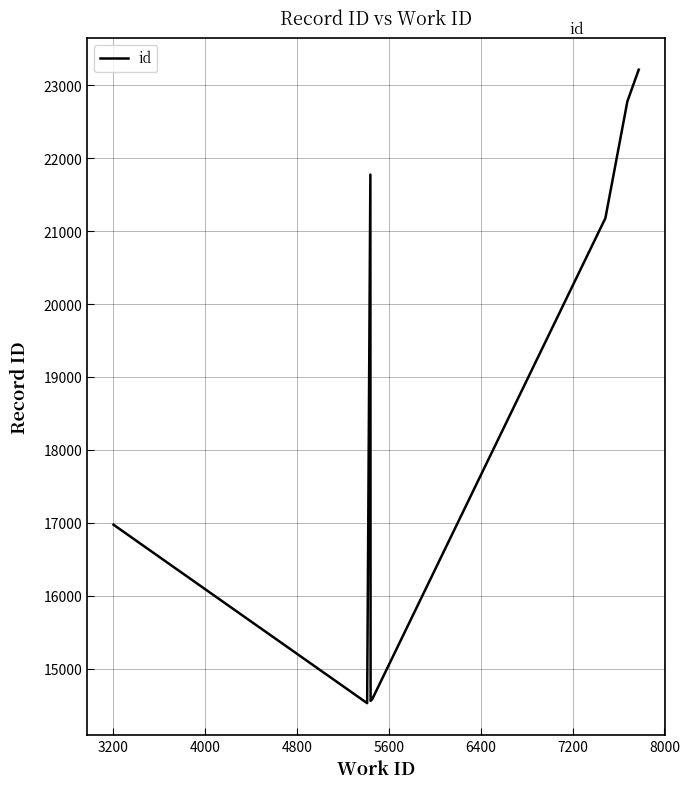

The chart shows a value of 8646 at 4800. True or false?

False